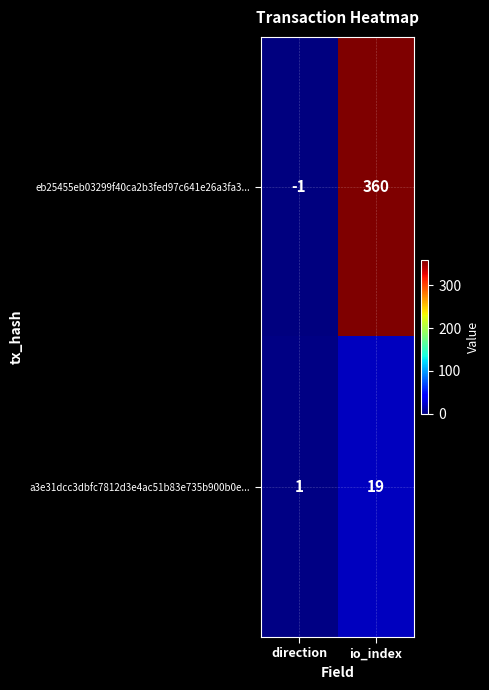

Where is eb25455eb03299f40ca2b3fed97c641e26a3fa3... nearest to the value 179?

direction